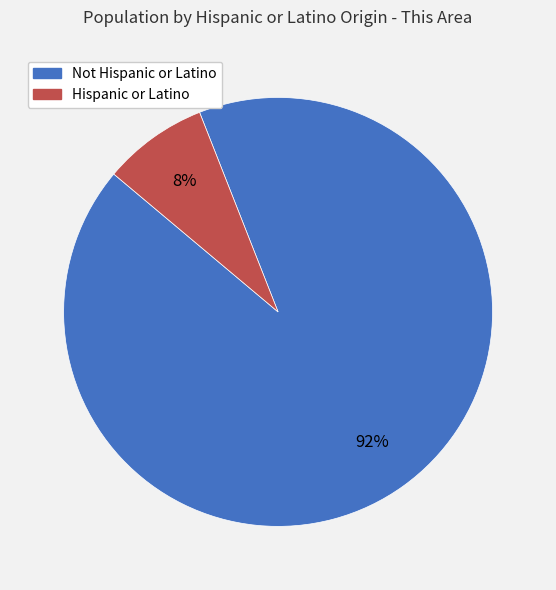

How many segments does this pie chart have?

2